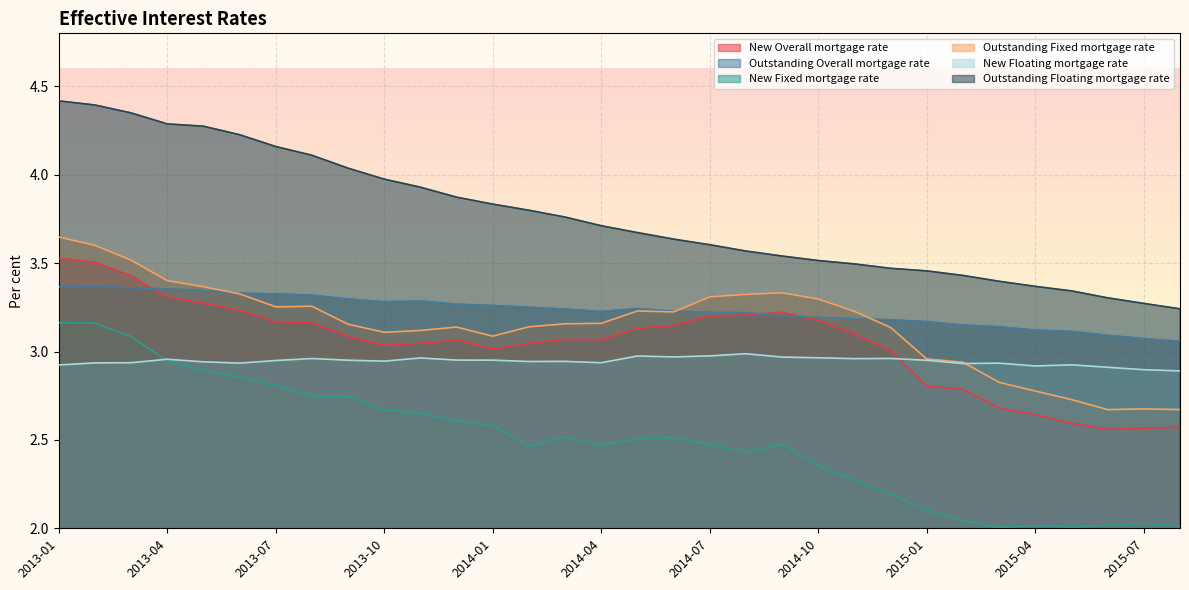

Reading right to left, extract all data points from this chart.

New Overall mortgage rate: 2015-08=2.6	2015-07=2.6	2015-06=2.6	2015-05=2.6	2015-04=2.6	2015-03=2.7	2015-02=2.8	2015-01=2.8	2014-12=3.0	2014-11=3.1	2014-10=3.2	2014-09=3.2	2014-08=3.2	2014-07=3.2	2014-06=3.1	2014-05=3.1	2014-04=3.1	2014-03=3.1	2014-02=3.0	2014-01=3.0	2013-12=3.1	2013-11=3.0	2013-10=3.0	2013-09=3.1	2013-08=3.2	2013-07=3.2	2013-06=3.2	2013-05=3.3	2013-04=3.3	2013-03=3.4	2013-02=3.5	2013-01=3.5
Outstanding Overall mortgage rate: 2015-08=3.1	2015-07=3.1	2015-06=3.1	2015-05=3.1	2015-04=3.1	2015-03=3.1	2015-02=3.1	2015-01=3.2	2014-12=3.2	2014-11=3.2	2014-10=3.2	2014-09=3.2	2014-08=3.2	2014-07=3.2	2014-06=3.2	2014-05=3.2	2014-04=3.2	2014-03=3.2	2014-02=3.3	2014-01=3.3	2013-12=3.3	2013-11=3.3	2013-10=3.3	2013-09=3.3	2013-08=3.3	2013-07=3.3	2013-06=3.3	2013-05=3.3	2013-04=3.4	2013-03=3.4	2013-02=3.4	2013-01=3.4
New Fixed mortgage rate: 2015-08=2.0	2015-07=2.0	2015-06=2.0	2015-05=2.0	2015-04=2.0	2015-03=2.0	2015-02=2.0	2015-01=2.1	2014-12=2.2	2014-11=2.3	2014-10=2.4	2014-09=2.5	2014-08=2.4	2014-07=2.5	2014-06=2.5	2014-05=2.5	2014-04=2.5	2014-03=2.5	2014-02=2.5	2014-01=2.6	2013-12=2.6	2013-11=2.7	2013-10=2.7	2013-09=2.7	2013-08=2.7	2013-07=2.8	2013-06=2.9	2013-05=2.9	2013-04=2.9	2013-03=3.1	2013-02=3.2	2013-01=3.2
Outstanding Fixed mortgage rate: 2015-08=2.7	2015-07=2.7	2015-06=2.7	2015-05=2.7	2015-04=2.8	2015-03=2.8	2015-02=2.9	2015-01=3.0	2014-12=3.1	2014-11=3.2	2014-10=3.3	2014-09=3.3	2014-08=3.3	2014-07=3.3	2014-06=3.2	2014-05=3.2	2014-04=3.2	2014-03=3.2	2014-02=3.1	2014-01=3.1	2013-12=3.1	2013-11=3.1	2013-10=3.1	2013-09=3.2	2013-08=3.3	2013-07=3.3	2013-06=3.3	2013-05=3.4	2013-04=3.4	2013-03=3.5	2013-02=3.6	2013-01=3.6
New Floating mortgage rate: 2015-08=2.9	2015-07=2.9	2015-06=2.9	2015-05=2.9	2015-04=2.9	2015-03=2.9	2015-02=2.9	2015-01=3.0	2014-12=3.0	2014-11=3.0	2014-10=3.0	2014-09=3.0	2014-08=3.0	2014-07=3.0	2014-06=3.0	2014-05=3.0	2014-04=2.9	2014-03=2.9	2014-02=2.9	2014-01=3.0	2013-12=3.0	2013-11=3.0	2013-10=2.9	2013-09=3.0	2013-08=3.0	2013-07=2.9	2013-06=2.9	2013-05=2.9	2013-04=3.0	2013-03=2.9	2013-02=2.9	2013-01=2.9
Outstanding Floating mortgage rate: 2015-08=3.2	2015-07=3.3	2015-06=3.3	2015-05=3.3	2015-04=3.4	2015-03=3.4	2015-02=3.4	2015-01=3.5	2014-12=3.5	2014-11=3.5	2014-10=3.5	2014-09=3.5	2014-08=3.6	2014-07=3.6	2014-06=3.6	2014-05=3.7	2014-04=3.7	2014-03=3.8	2014-02=3.8	2014-01=3.8	2013-12=3.9	2013-11=3.9	2013-10=4.0	2013-09=4.0	2013-08=4.1	2013-07=4.2	2013-06=4.2	2013-05=4.3	2013-04=4.3	2013-03=4.4	2013-02=4.4	2013-01=4.4